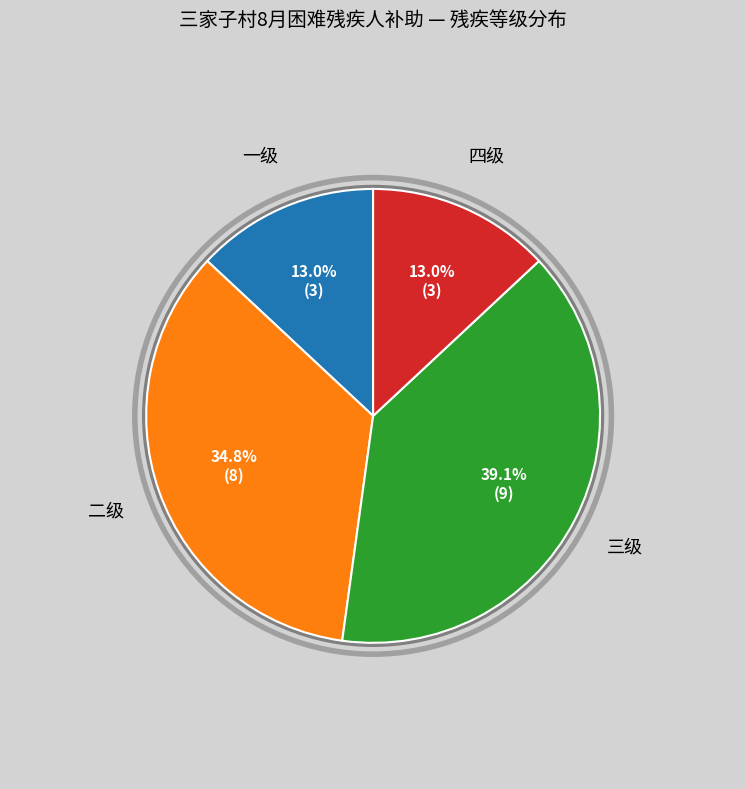

To the nearest percent, what portion does 三级 represent?

39%